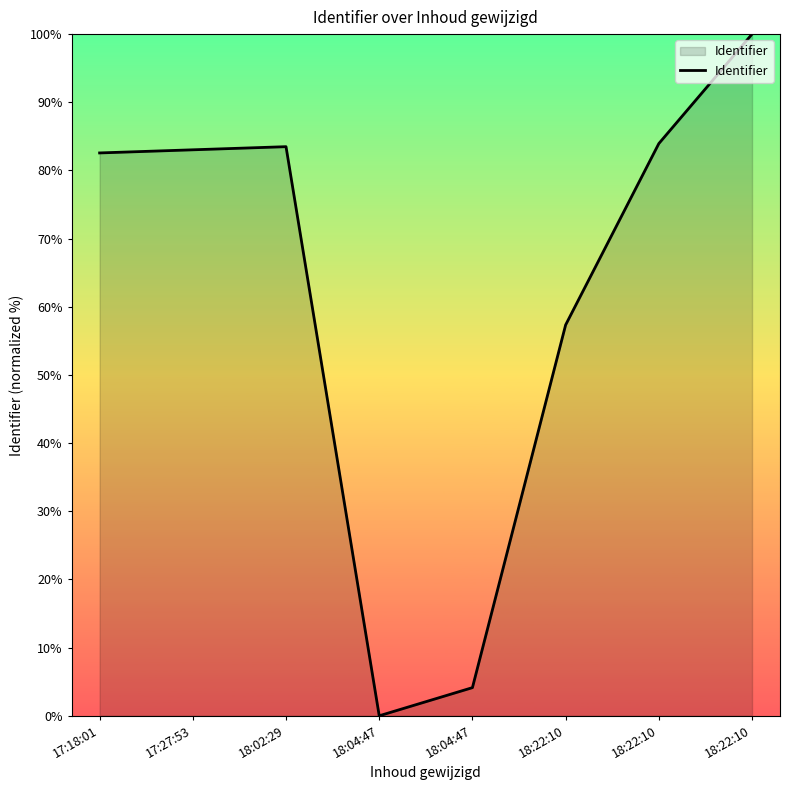

Count the number of data series in this chart.

1